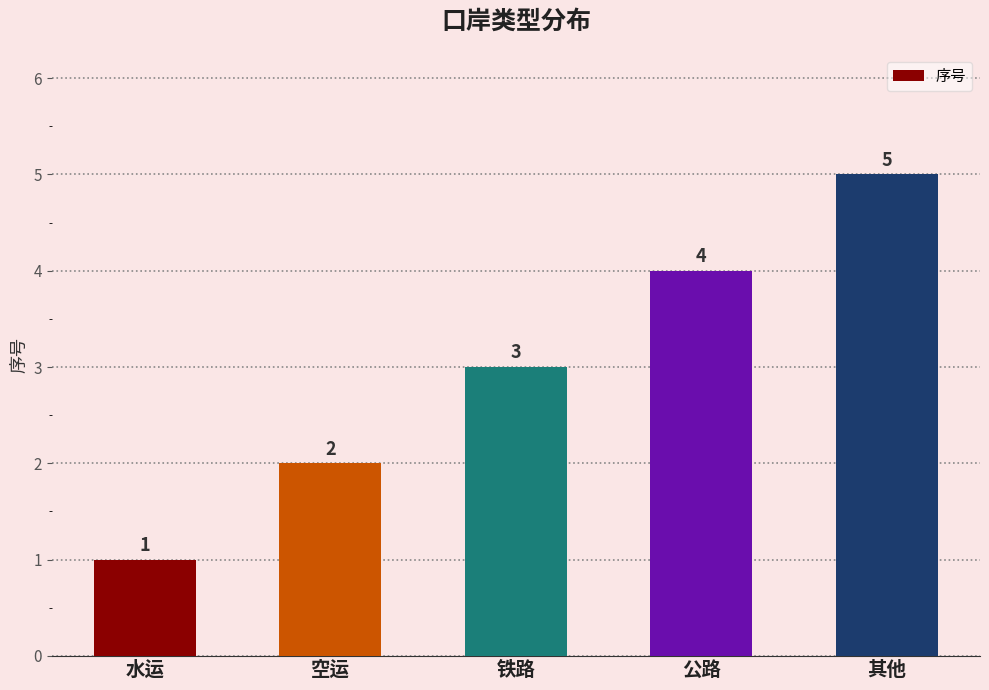

What value does the data have at 水运?

1